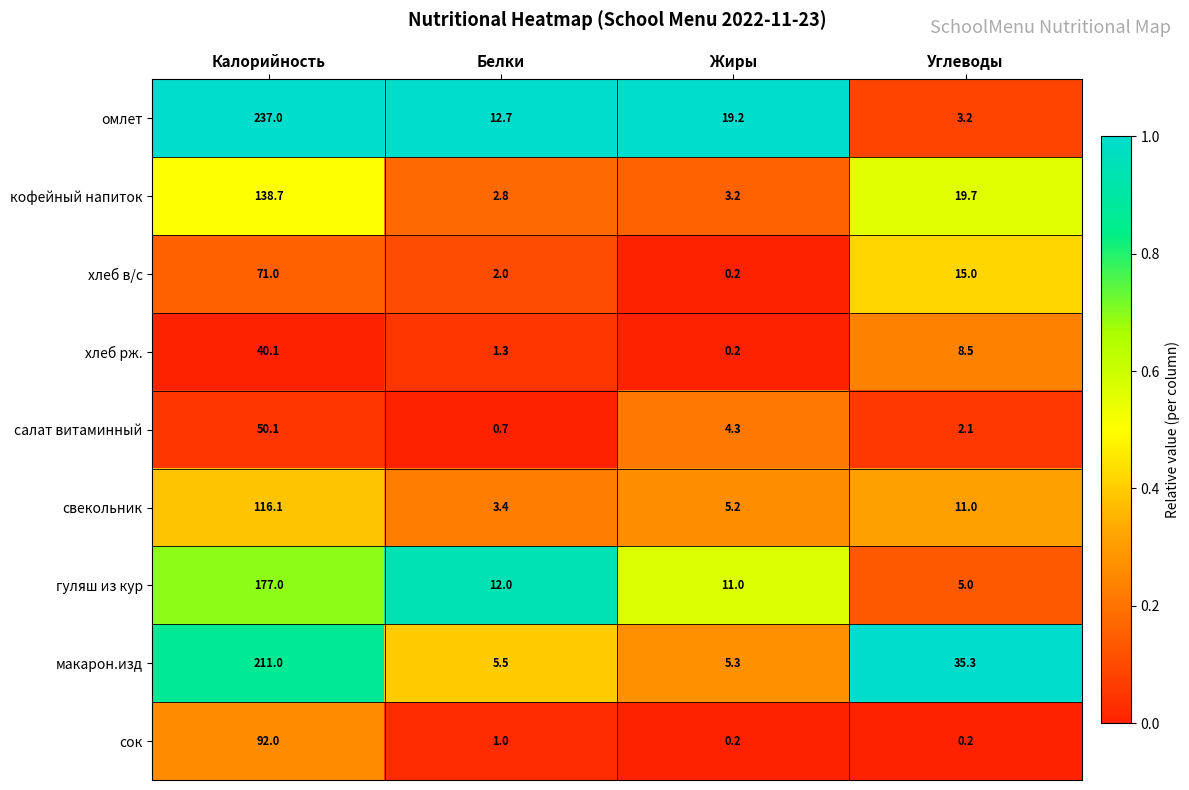

What is the difference between the highest and lowest values at Белки?

12.0